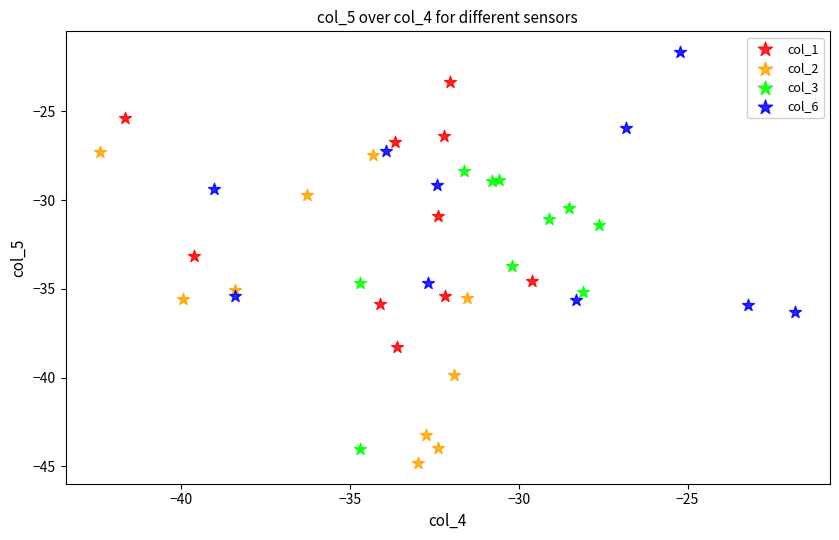

Which series reaches the minimum Y coordinate?

col_2